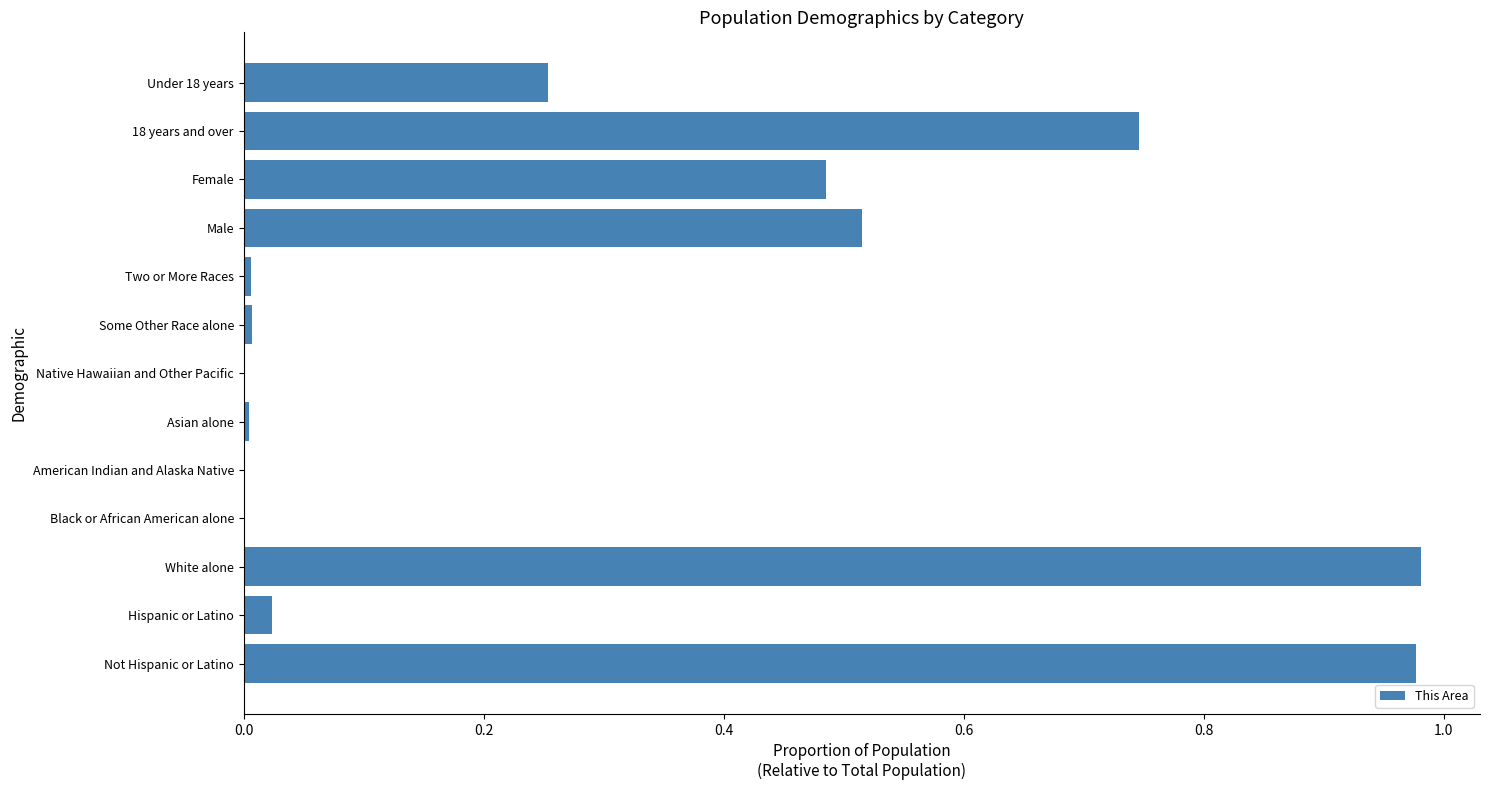

True or false: the data shows 0.0 at Some Other Race alone.

True